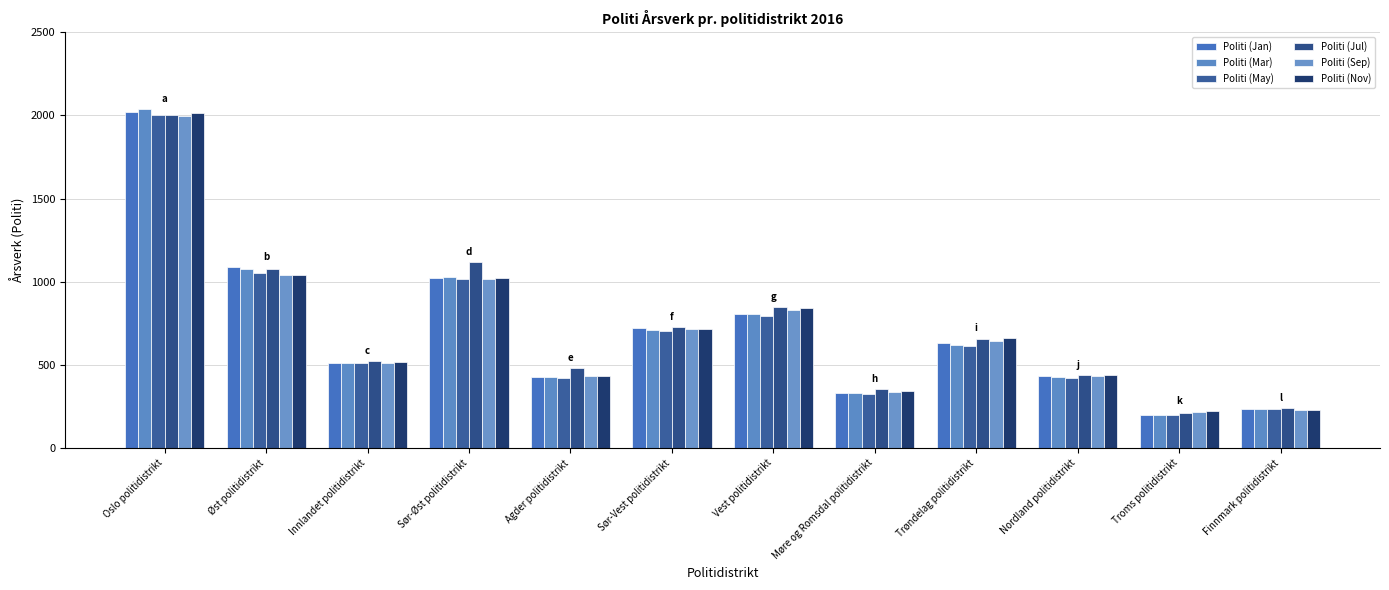

Where does the Politi (May) series first go above 617?

Oslo politidistrikt